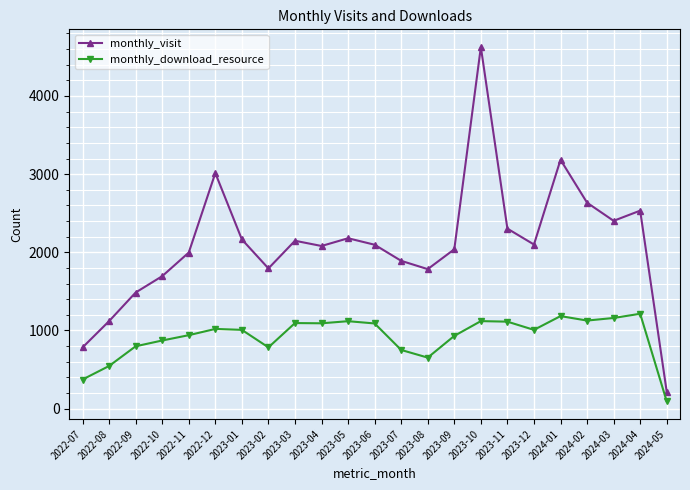

How many values in the monthly_visit series are below 2097?

11